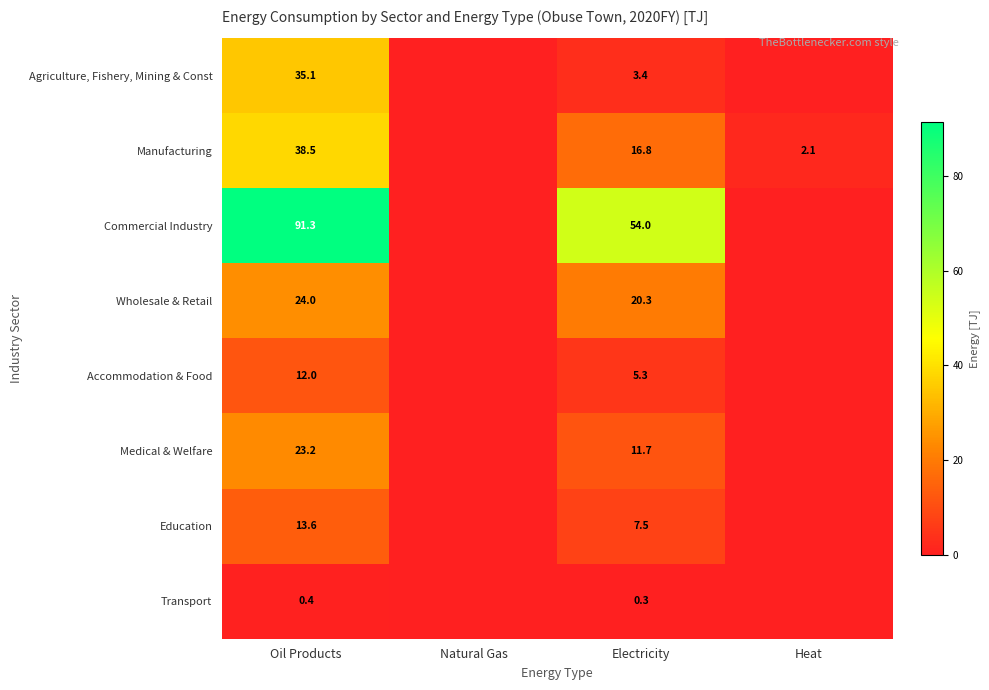

What is the sum of the Manufacturing values at Heat and Electricity?

18.9